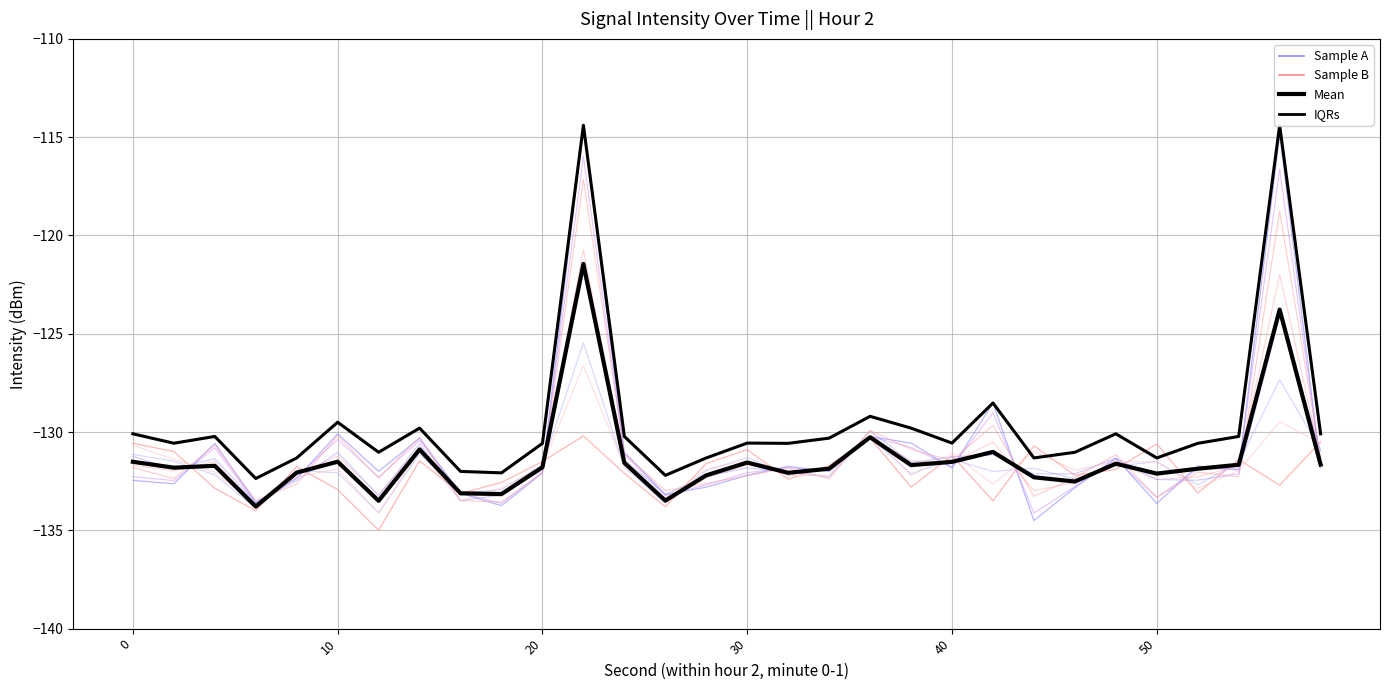

Is the value of IQRs at 19 greater than the value of Mean at 20?

Yes